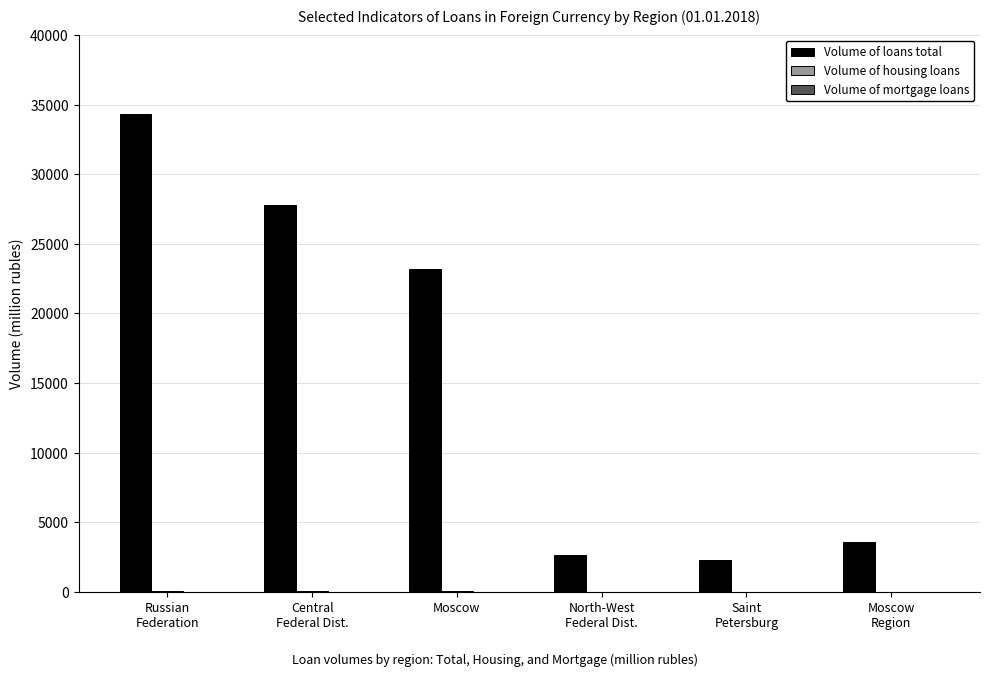

What is the maximum value for Volume of loans total?

34356